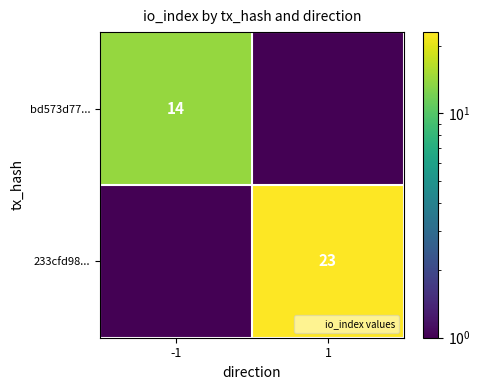

Count the number of data series in this chart.

2